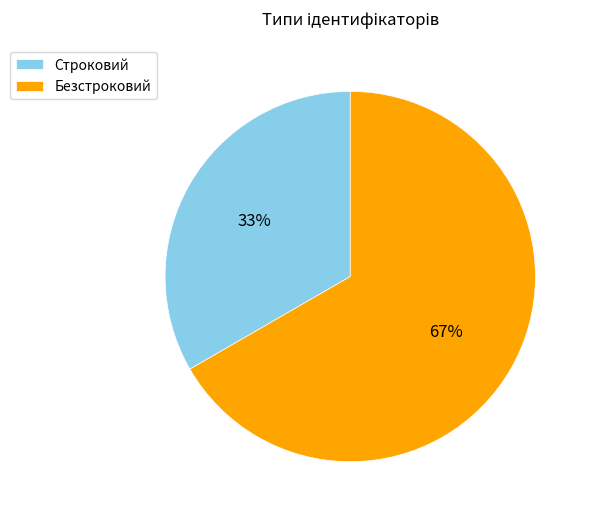

Is there a majority slice in this chart?

Yes